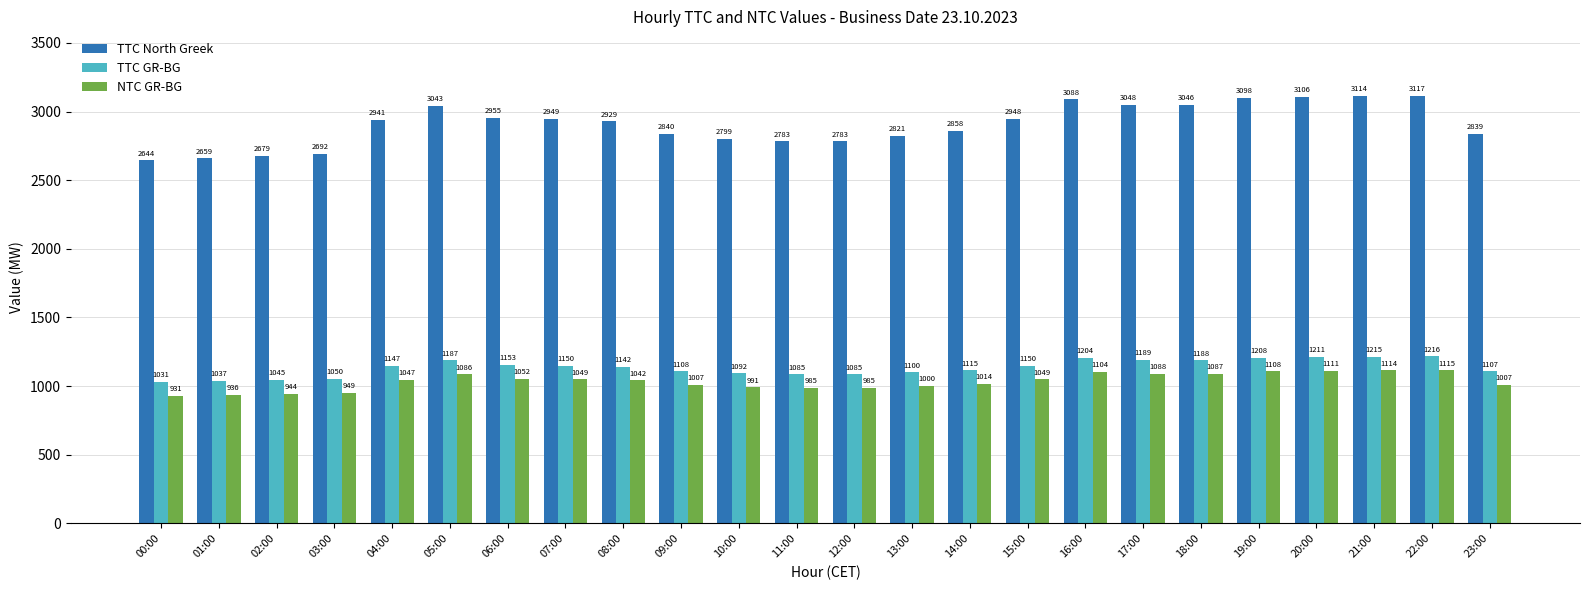

Rank the series by their maximum value, from lowest to highest.

NTC GR-BG, TTC GR-BG, TTC North Greek